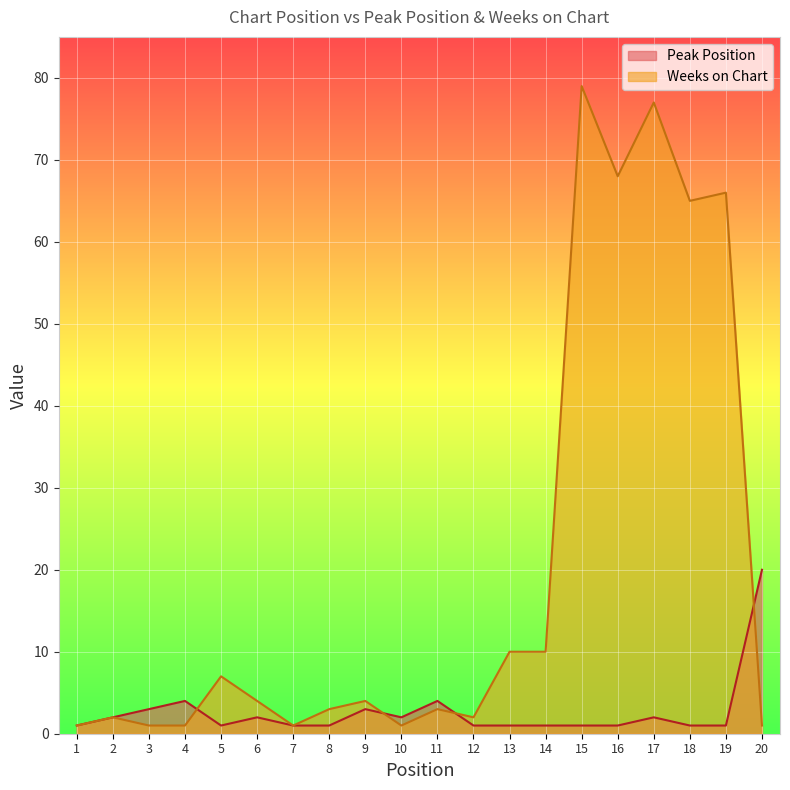

What is the difference between the second highest and second lowest values in the Peak Position series?

3